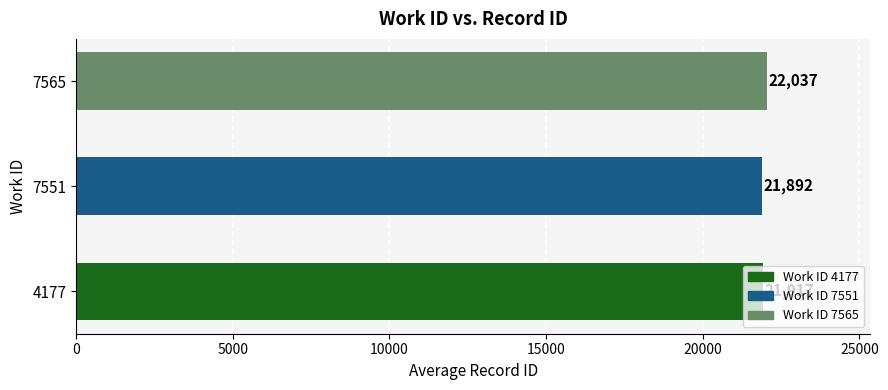

Which category has the lowest value across all series?

7551